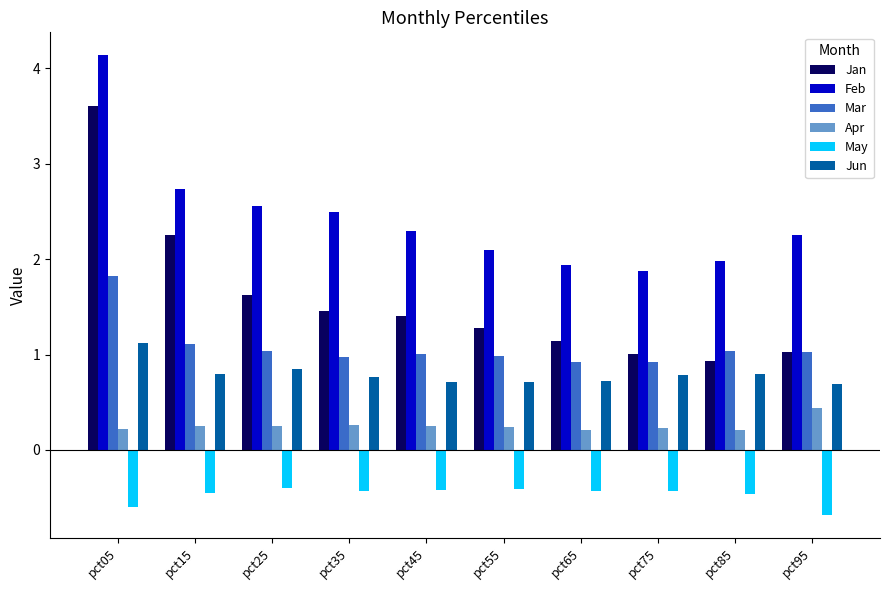

What is the minimum value shown in the chart?

-0.7